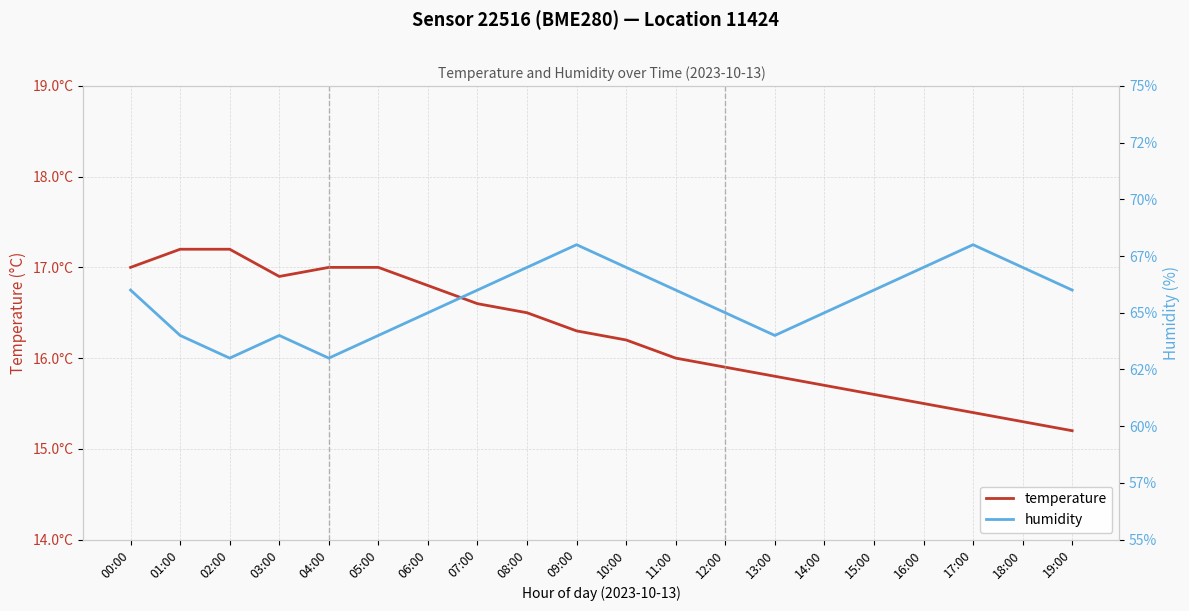

What is the sum of the humidity values at 12:00 and 06:00?

130.0